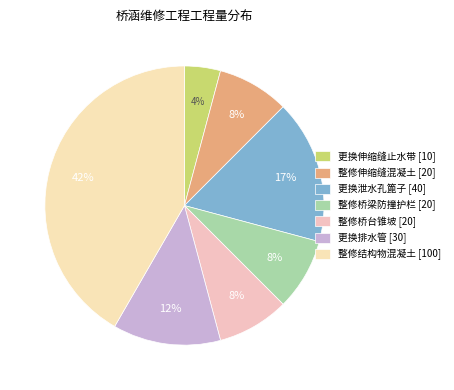

How many segments does this pie chart have?

7